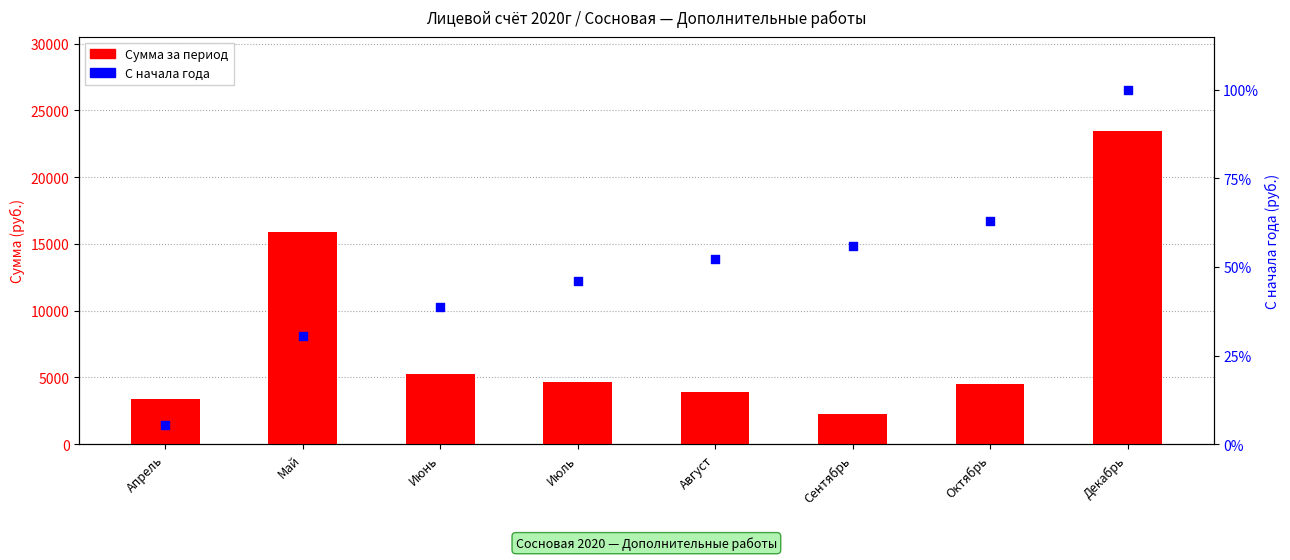

Which series has the widest spread of Y values?

С начала года